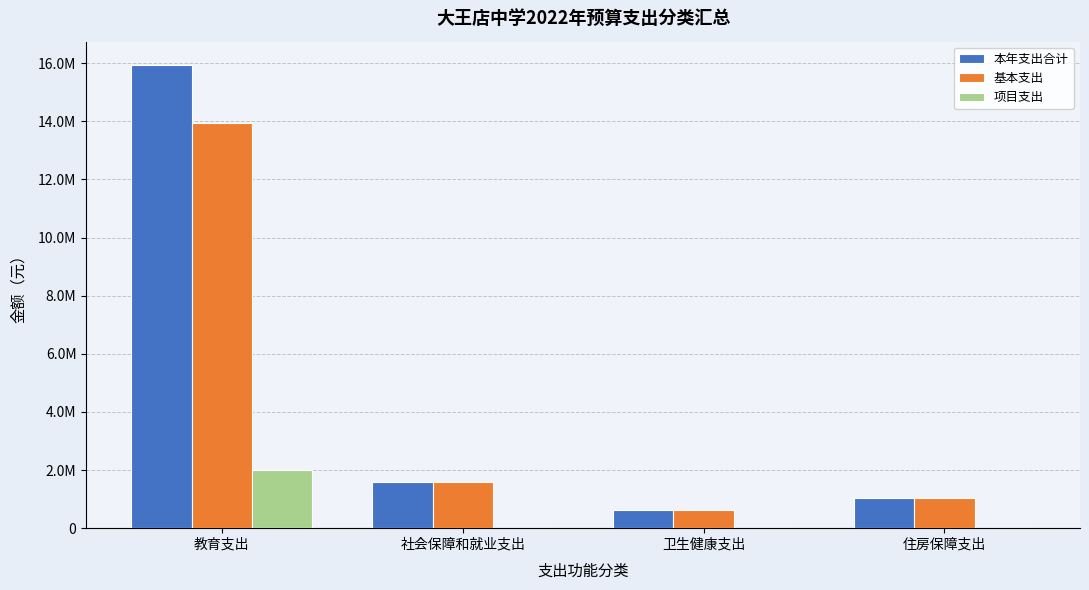

What are all the series names shown in the legend?

本年支出合计, 基本支出, 项目支出